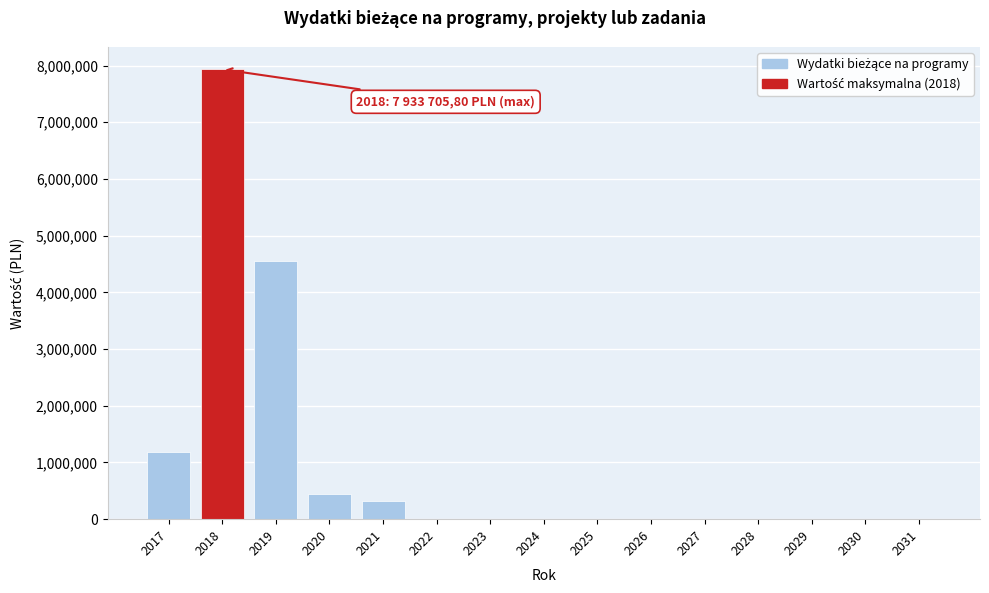

Reading right to left, what are all the values shown in this chart?

2031=0.0	2030=0.0	2029=0.0	2028=0.0	2027=0.0	2026=0.0	2025=0.0	2024=0.0	2023=0.0	2022=0.0	2021=319982.0	2020=451316.5	2019=4556094.0	2018=7933705.8	2017=1186117.4